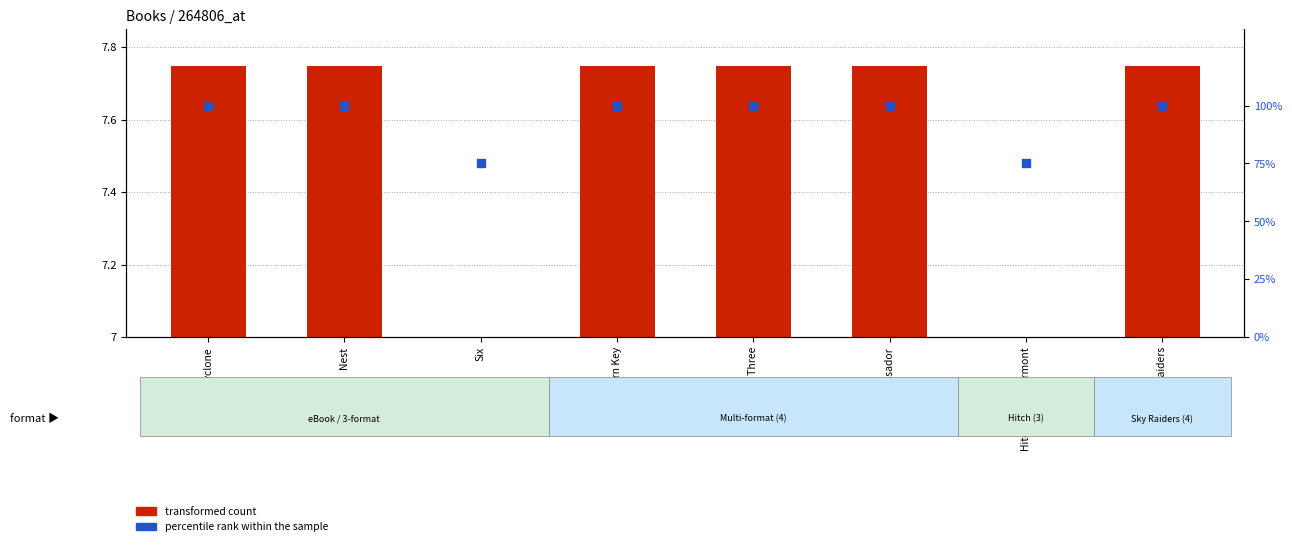

Which series reaches the minimum Y coordinate?

transformed count